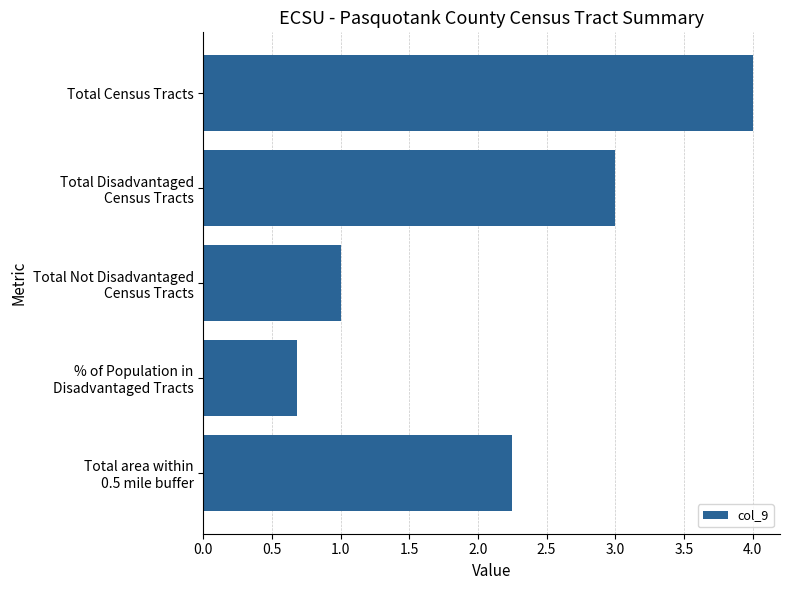

What position from the bottom is Total Census Tracts?

5